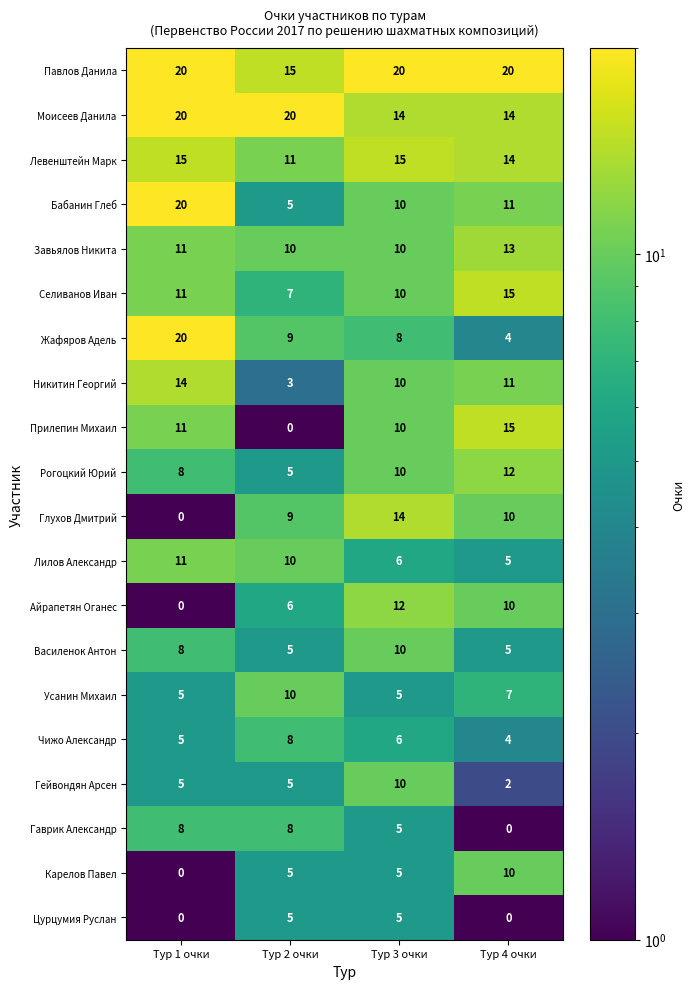

Between Тур 1 очки and Тур 4 очки, which series saw the biggest shift?

Жафяров Адель